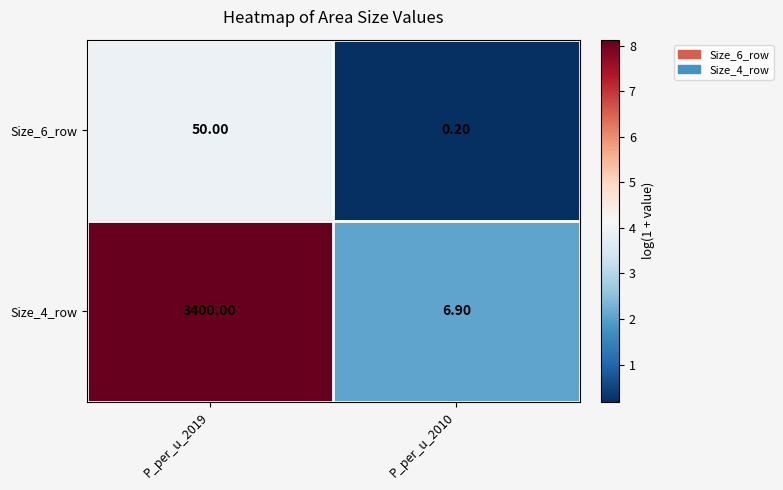

Between P_per_u_2019 and P_per_u_2010, which series saw the biggest shift?

Size_4_row